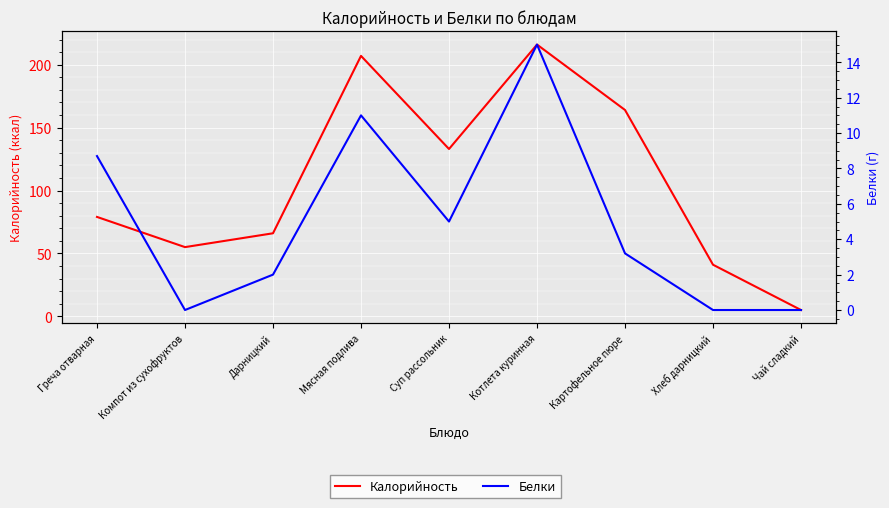

What are all the series names shown in the legend?

Калорийность, Белки